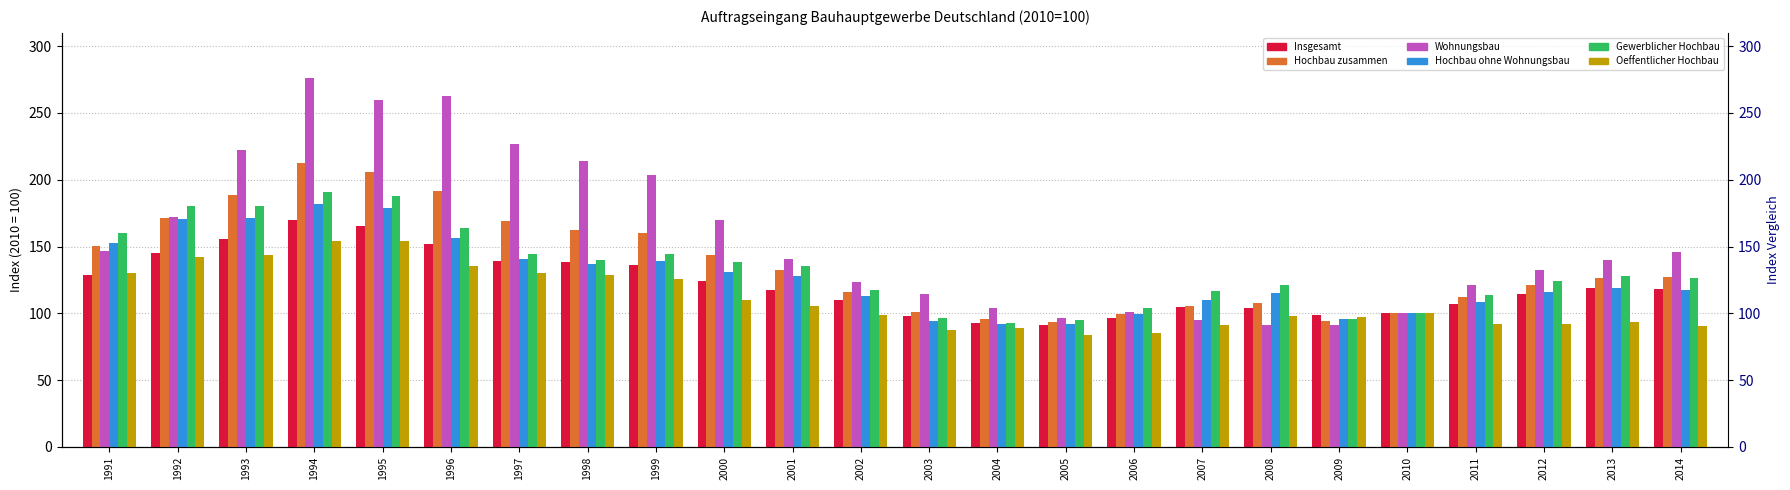

Rank the categories by Gewerblicher Hochbau value from highest to lowest.

1994, 1995, 1993, 1992, 1996, 1991, 1997, 1999, 1998, 2000, 2001, 2013, 2014, 2012, 2008, 2002, 2007, 2011, 2006, 2010, 2003, 2009, 2005, 2004